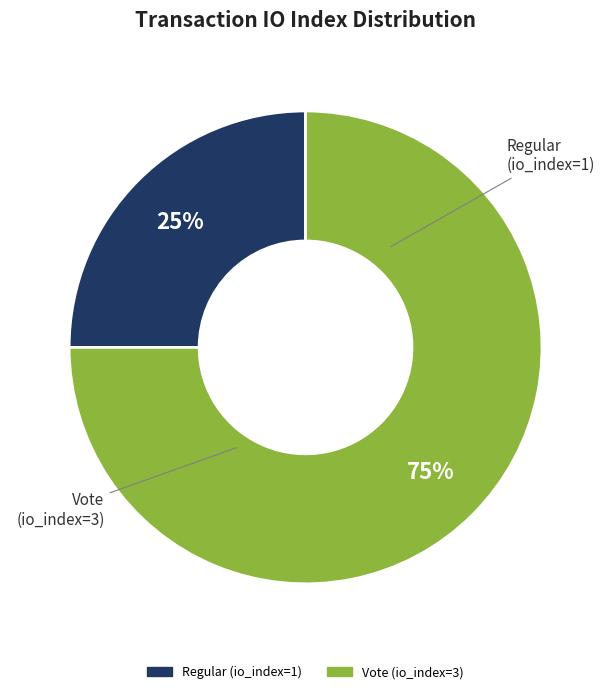

How many segments does this pie chart have?

2